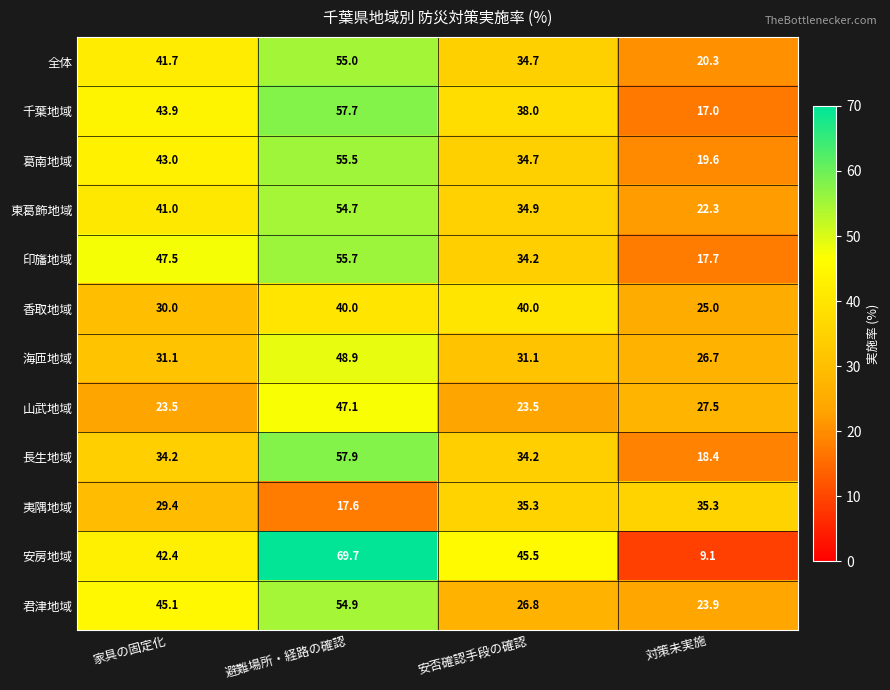

Between 安否確認手段の確認 and 対策未実施, which series saw the biggest shift?

安房地域